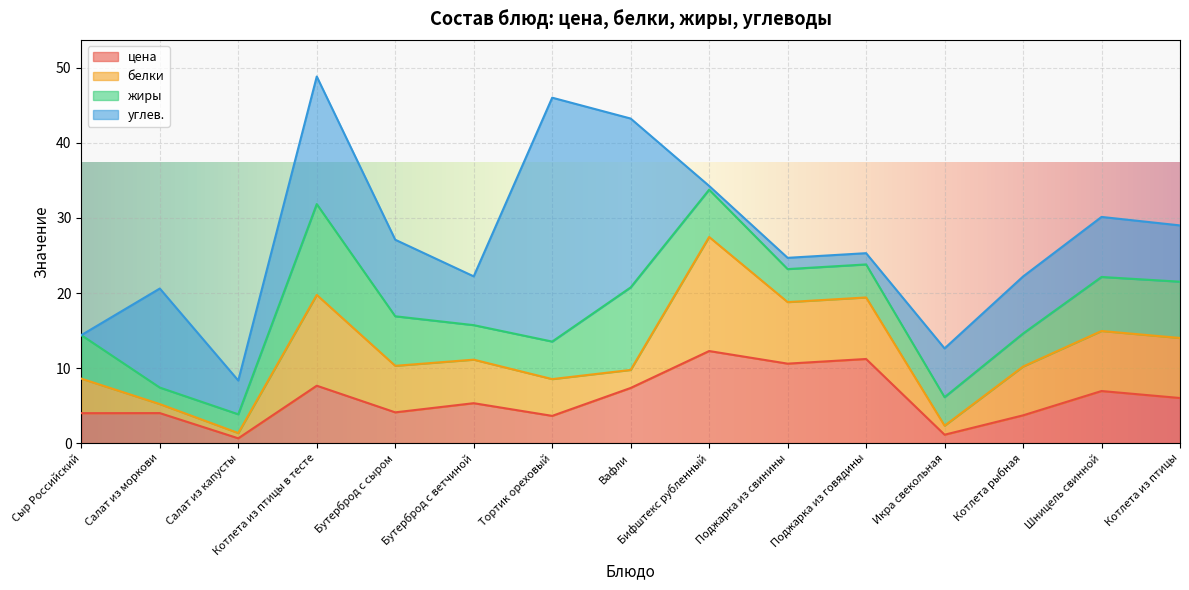

List the labels in order of углев. value, smallest first.

Сыр Российский, Бифштекс рубленный, Поджарка из свинины, Поджарка из говядины, Салат из капусты, Бутерброд с ветчиной, Икра свекольная, Котлета из птицы, Котлета рыбная, Шницель свинной, Бутерброд с сыром, Салат из моркови, Котлета из птицы в тесте, Вафли, Тортик ореховый